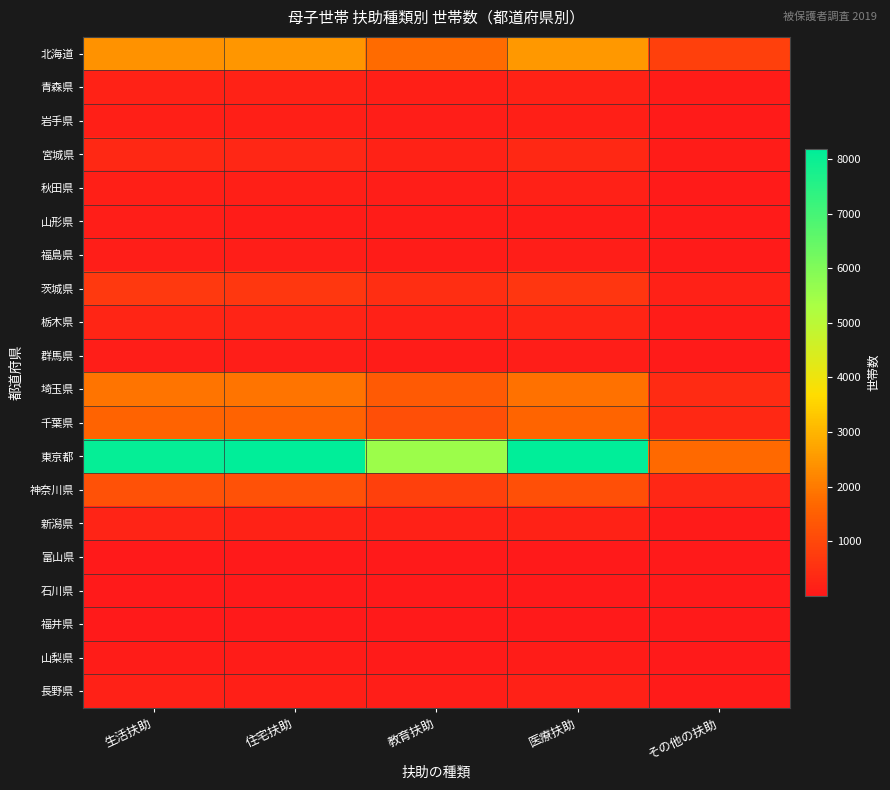

Which category has the lowest value across all series?

その他の扶助